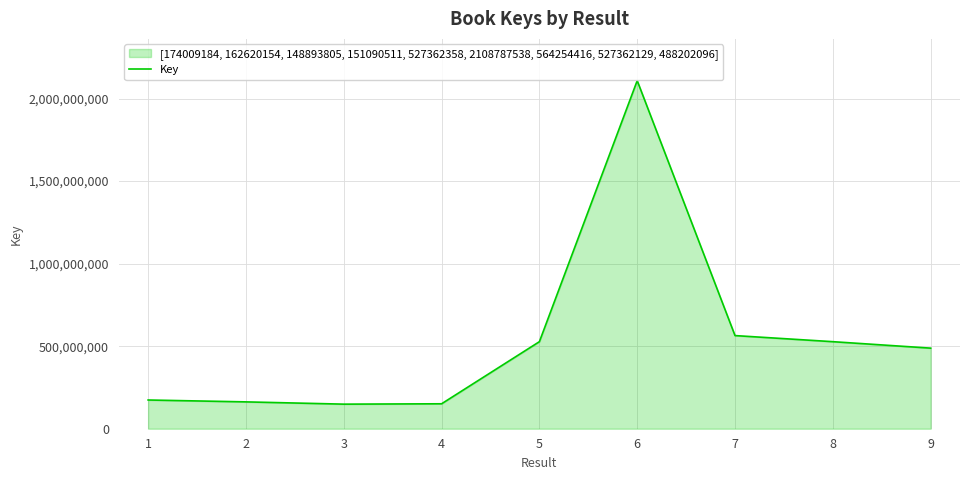

The value at 3 is 235151462. True or false?

False